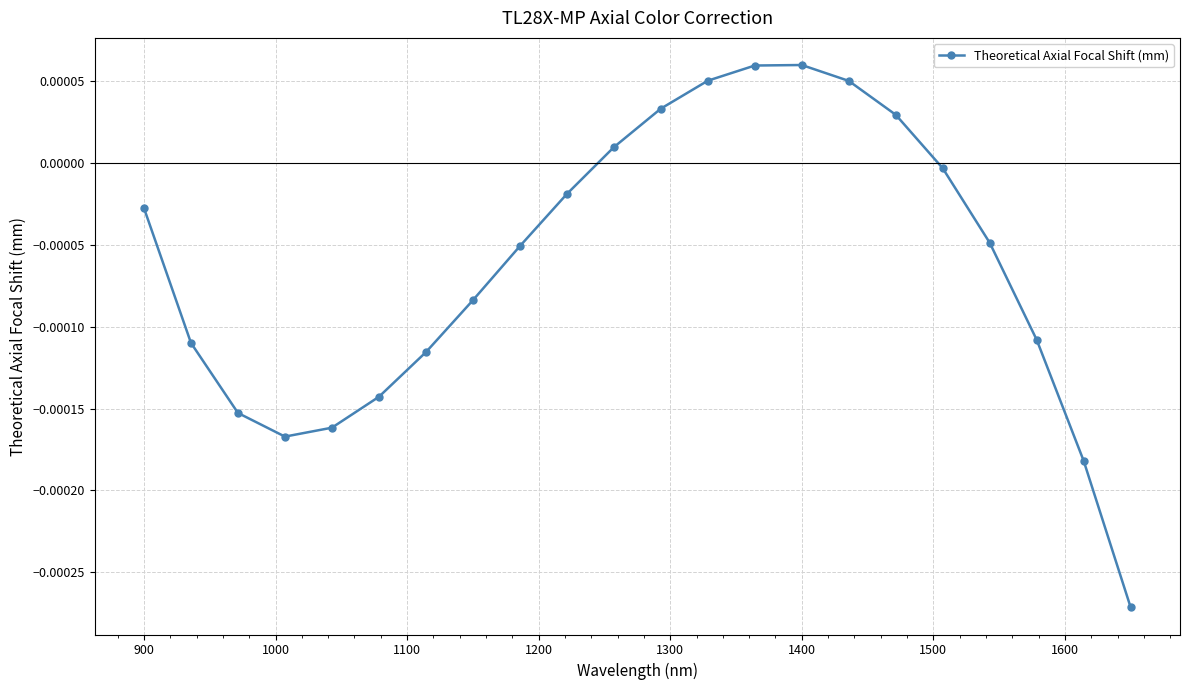

How many lines are shown in the chart?

1